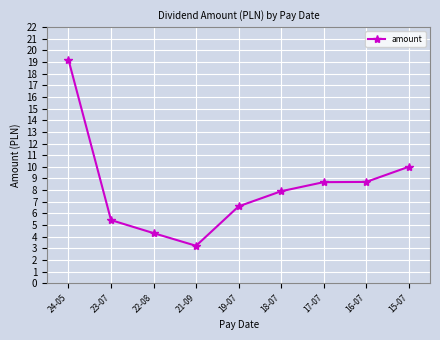

How many series are shown in this chart?

1